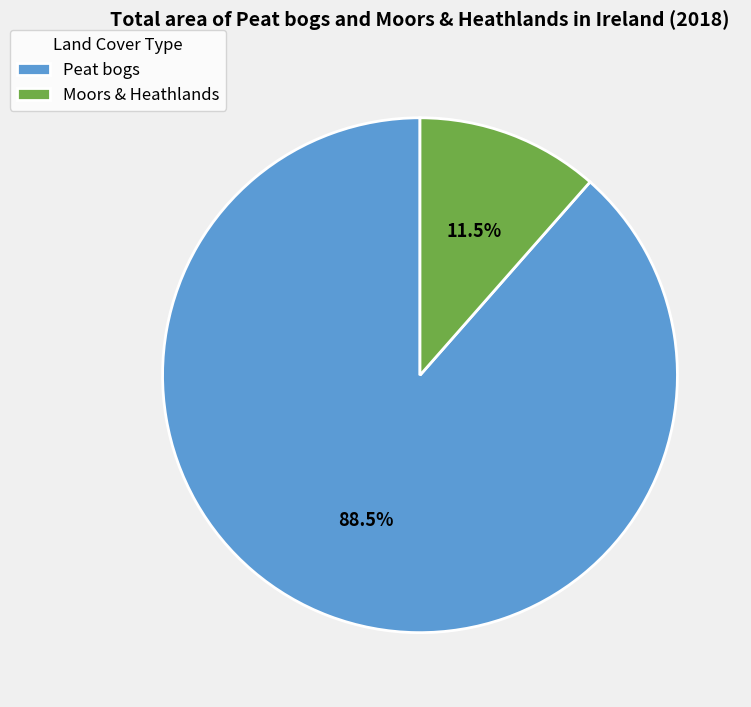

Between Peat bogs and Moors & Heathlands, which is larger?

Peat bogs